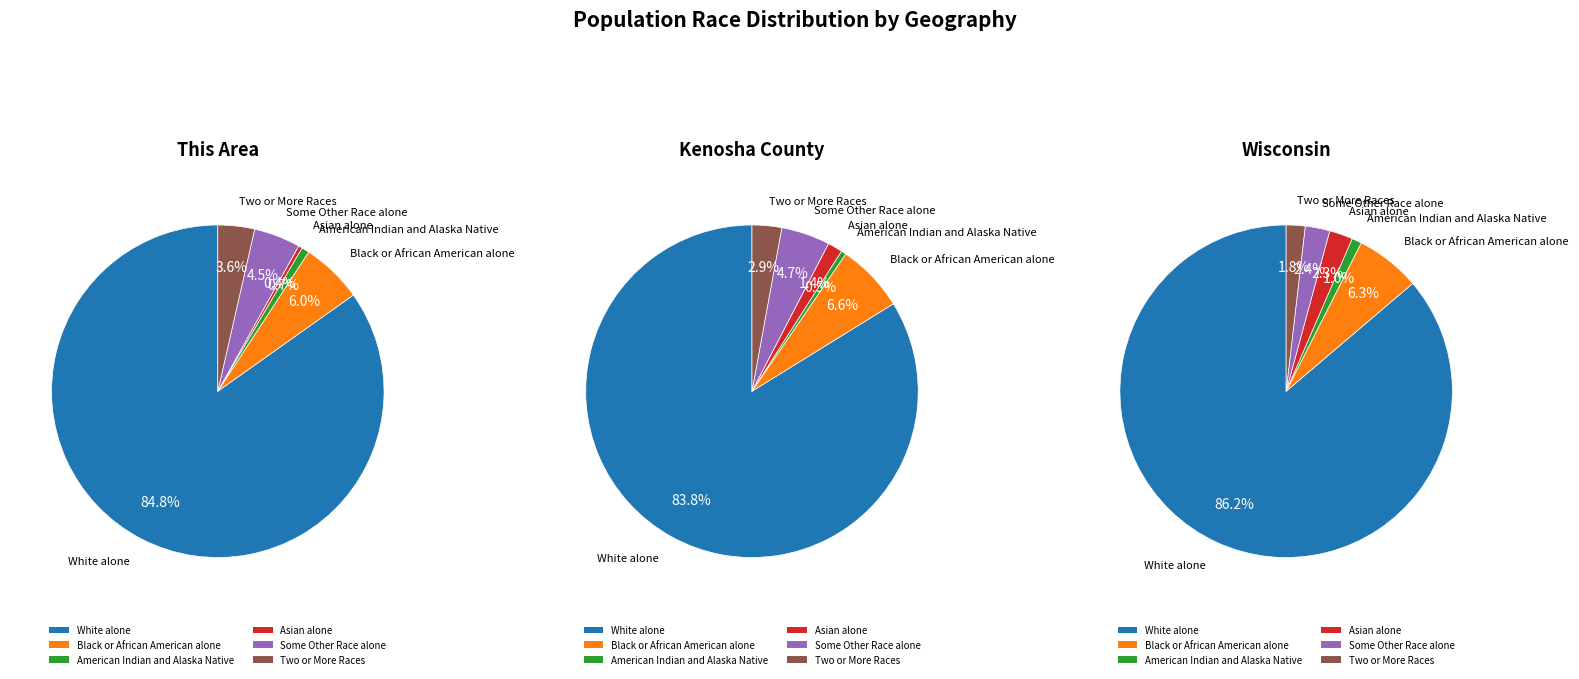

True or false: National accounts for 99% of the total.

False